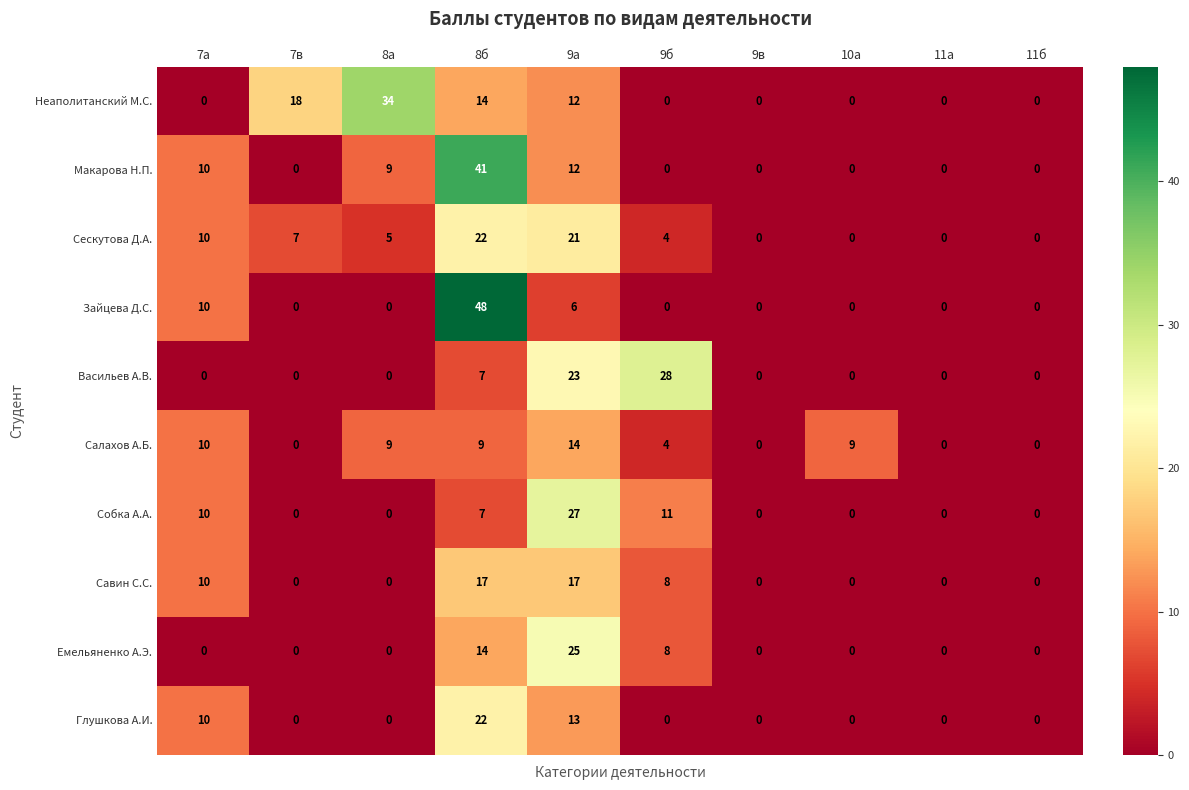

What is the greatest value displayed?

48